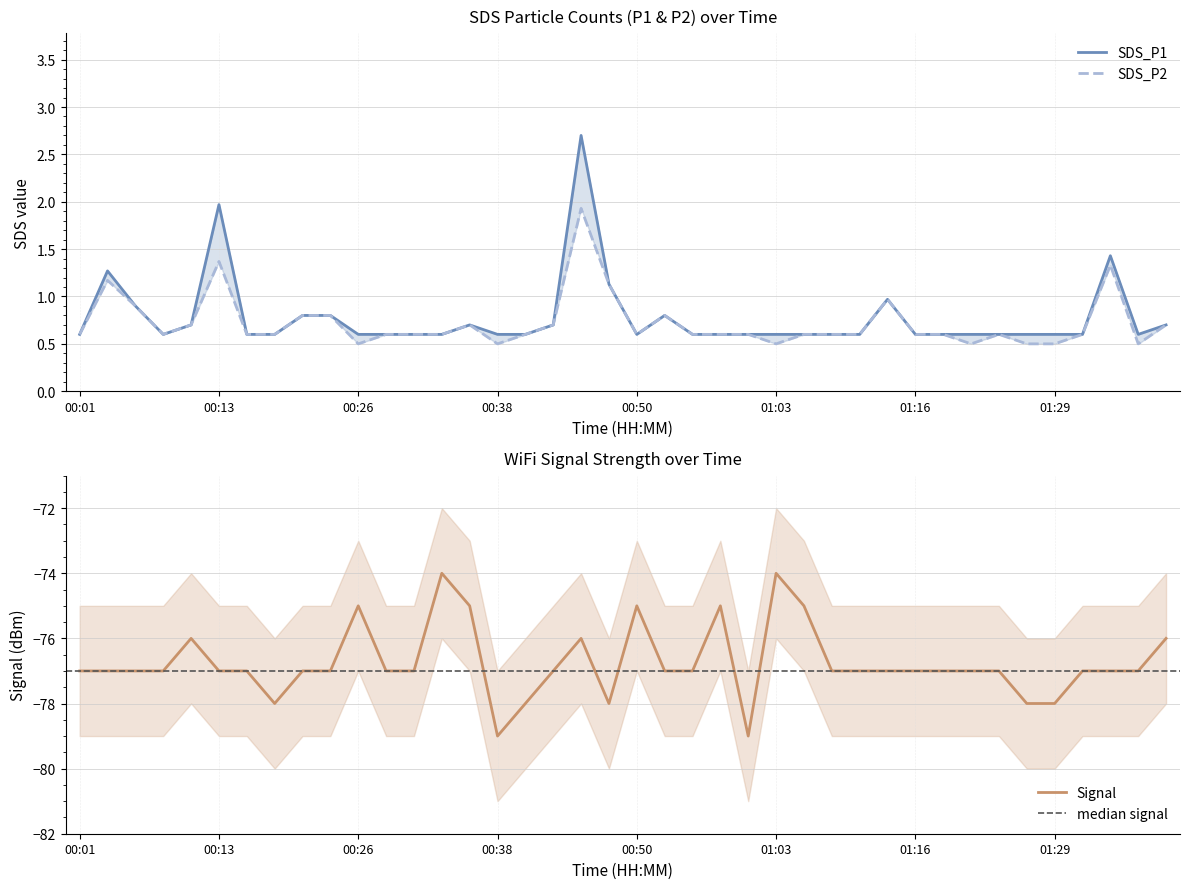

What is the spread (max minus min) of values at 00:13?

0.6